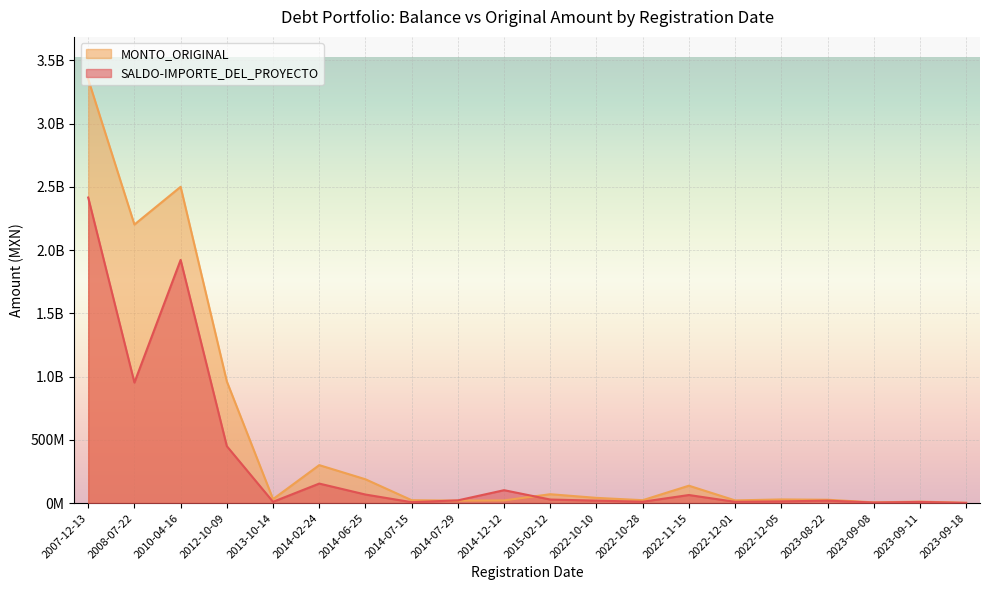

Which series has the largest range (max minus min)?

MONTO_ORIGINAL